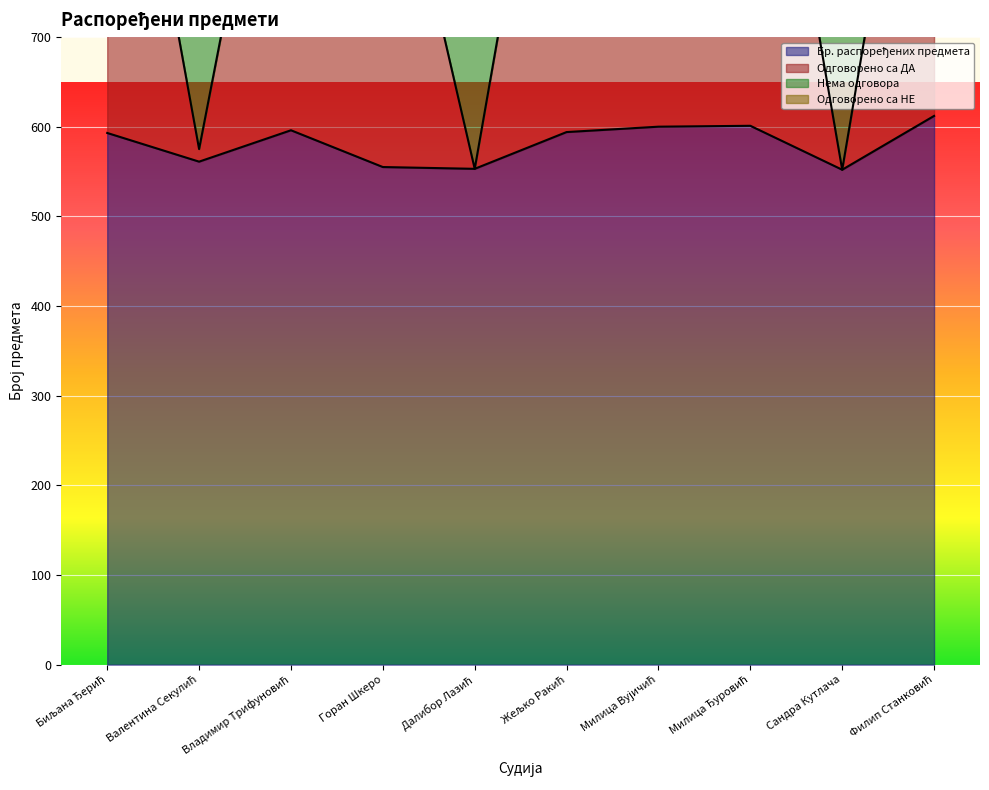

What is the total value across all series at Биљана Ђерић?

1733